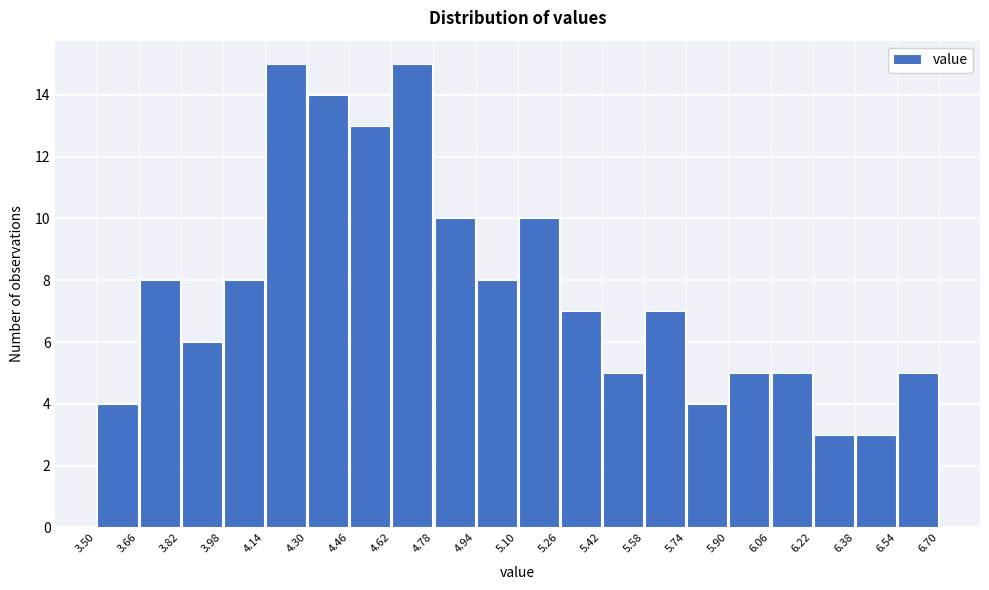

Reading left to right, list every bar in this chart as the range it spans on the x-axis followed by its height. The values are not printed on the chart, so give them approximately, as read against the axis.

3.50 to 3.66: 4
3.66 to 3.82: 8
3.82 to 3.98: 6
3.98 to 4.14: 8
4.14 to 4.30: 15
4.30 to 4.46: 14
4.46 to 4.62: 13
4.62 to 4.78: 15
4.78 to 4.94: 10
4.94 to 5.10: 8
5.10 to 5.26: 10
5.26 to 5.42: 7
5.42 to 5.58: 5
5.58 to 5.74: 7
5.74 to 5.90: 4
5.90 to 6.06: 5
6.06 to 6.22: 5
6.22 to 6.38: 3
6.38 to 6.54: 3
6.54 to 6.70: 5